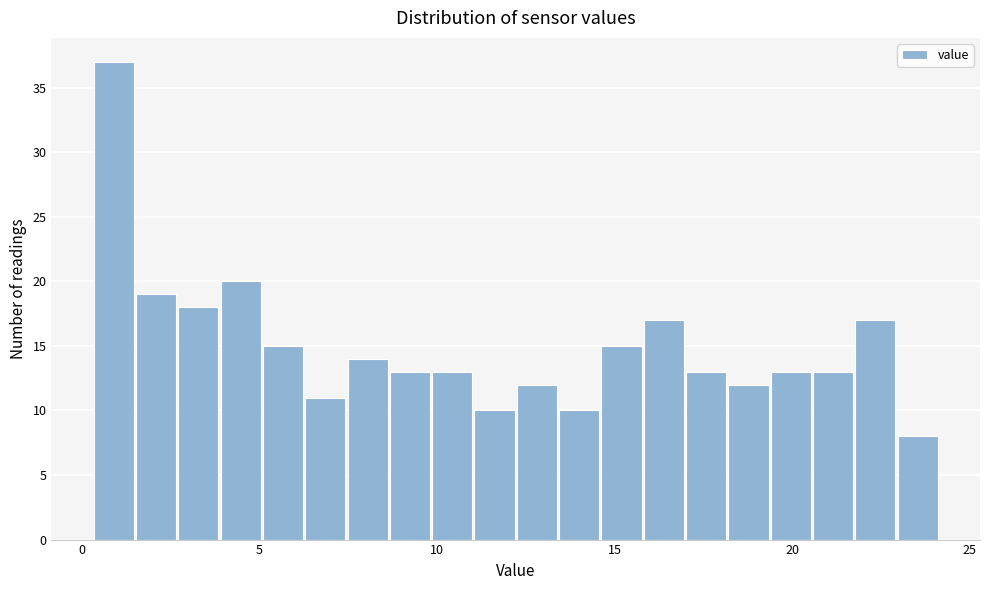

Read against the x-axis, roughly where is the centre of the tallest bar?

1.0